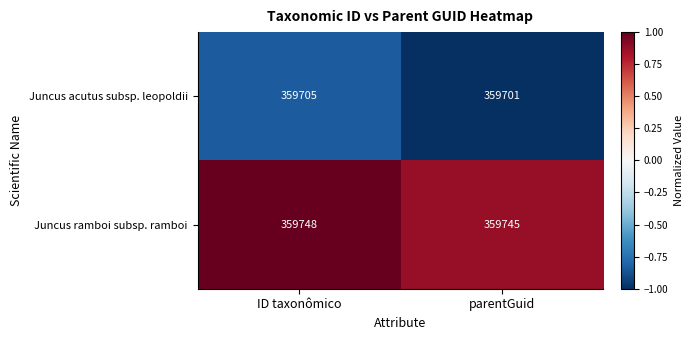

The Juncus acutus subsp. leopoldii series shows 636381 at ID taxonômico. True or false?

False